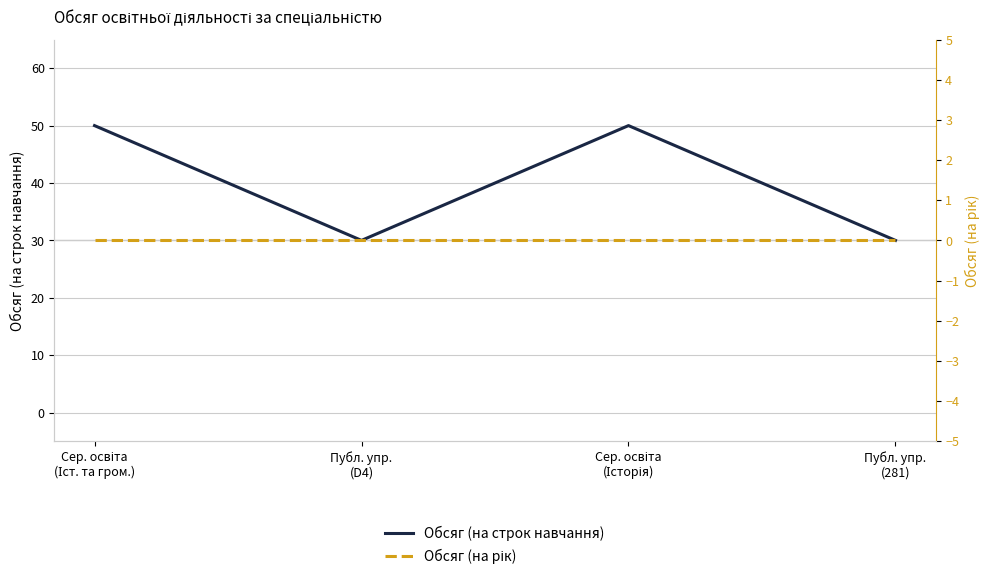

What is the lowest value of the Обсяг (на строк навчання) series?

30